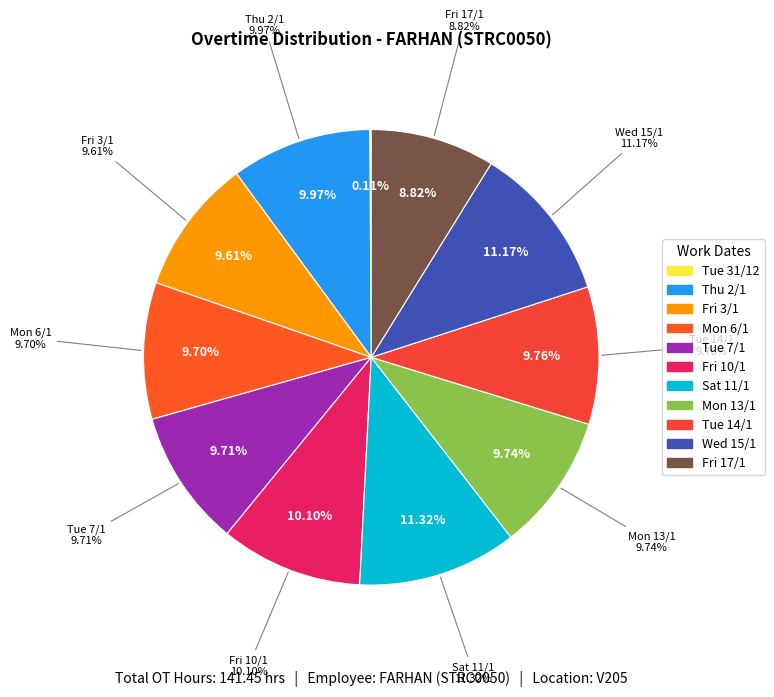

Does Tue 14/1 represent more than half of the total?

No